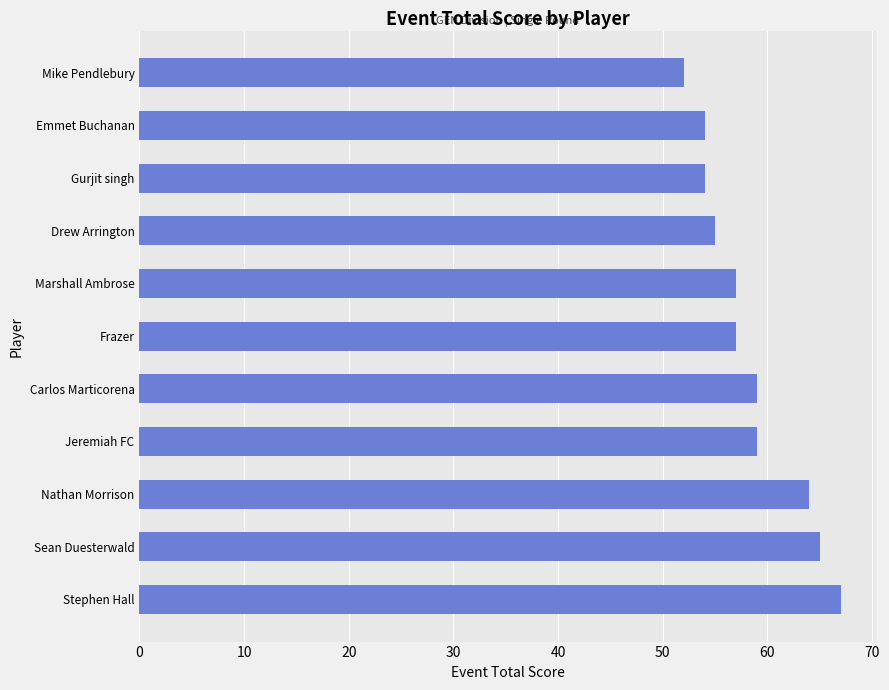

Which category has the lowest value across all series?

Mike Pendlebury